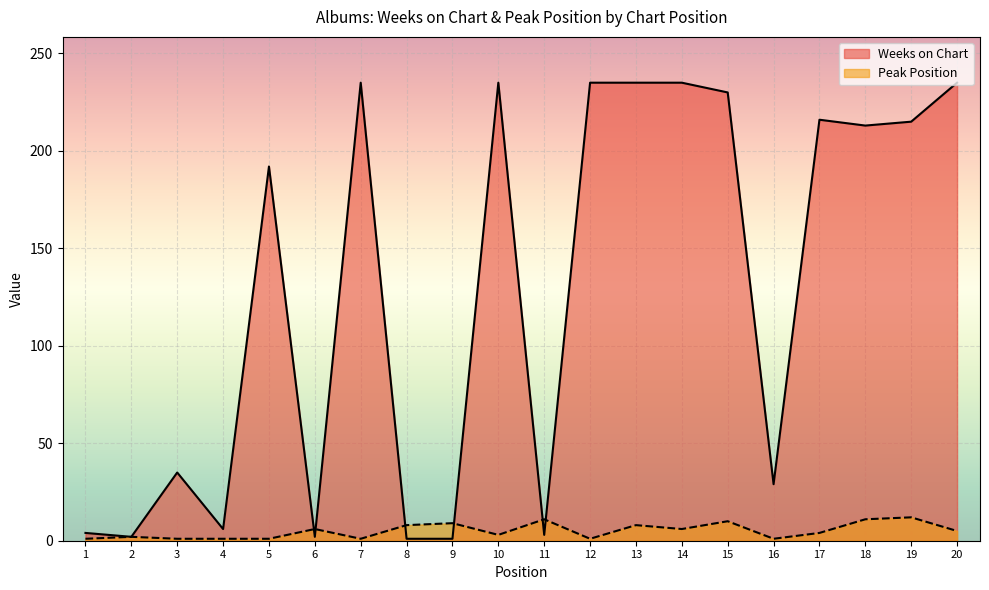

What are all the series names shown in the legend?

Weeks on Chart, Peak Position